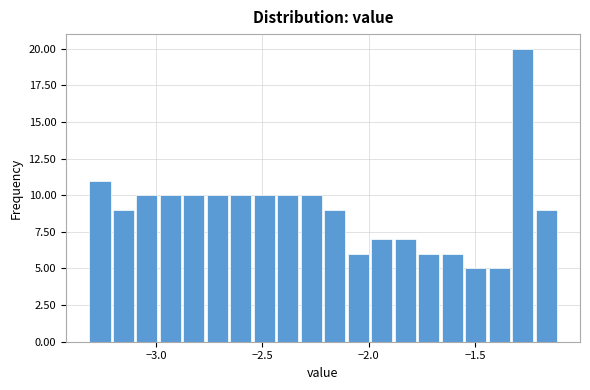

Read against the x-axis, roughly where is the centre of the tallest bar?

-1.30